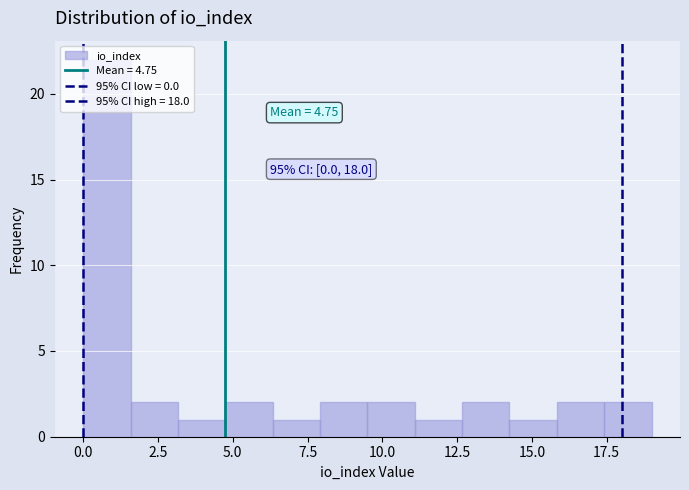

Read against the x-axis, roughly where is the centre of the tallest bar?

1.0